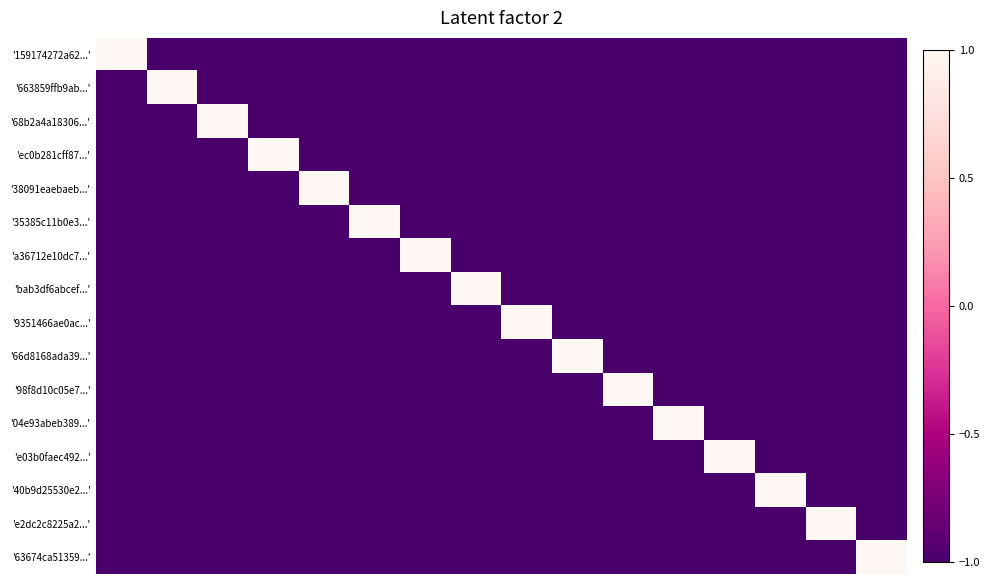

Reading right to left, transcribe all the data shown in this chart.

'159174272a62...': -1	-1	-1	-1	-1	-1	-1	-1	-1	-1	-1	-1	-1	-1	-1	1
'663859ffb9ab...': -1	-1	-1	-1	-1	-1	-1	-1	-1	-1	-1	-1	-1	-1	1	-1
'68b2a4a18306...': -1	-1	-1	-1	-1	-1	-1	-1	-1	-1	-1	-1	-1	1	-1	-1
'ec0b281cff87...': -1	-1	-1	-1	-1	-1	-1	-1	-1	-1	-1	-1	1	-1	-1	-1
'38091eaebaeb...': -1	-1	-1	-1	-1	-1	-1	-1	-1	-1	-1	1	-1	-1	-1	-1
'35385c11b0e3...': -1	-1	-1	-1	-1	-1	-1	-1	-1	-1	1	-1	-1	-1	-1	-1
'a36712e10dc7...': -1	-1	-1	-1	-1	-1	-1	-1	-1	1	-1	-1	-1	-1	-1	-1
'bab3df6abcef...': -1	-1	-1	-1	-1	-1	-1	-1	1	-1	-1	-1	-1	-1	-1	-1
'9351466ae0ac...': -1	-1	-1	-1	-1	-1	-1	1	-1	-1	-1	-1	-1	-1	-1	-1
'66d8168ada39...': -1	-1	-1	-1	-1	-1	1	-1	-1	-1	-1	-1	-1	-1	-1	-1
'98f8d10c05e7...': -1	-1	-1	-1	-1	1	-1	-1	-1	-1	-1	-1	-1	-1	-1	-1
'04e93abeb389...': -1	-1	-1	-1	1	-1	-1	-1	-1	-1	-1	-1	-1	-1	-1	-1
'e03b0faec492...': -1	-1	-1	1	-1	-1	-1	-1	-1	-1	-1	-1	-1	-1	-1	-1
'40b9d25530e2...': -1	-1	1	-1	-1	-1	-1	-1	-1	-1	-1	-1	-1	-1	-1	-1
'e2dc2c8225a2...': -1	1	-1	-1	-1	-1	-1	-1	-1	-1	-1	-1	-1	-1	-1	-1
'63674ca51359...': 1	-1	-1	-1	-1	-1	-1	-1	-1	-1	-1	-1	-1	-1	-1	-1